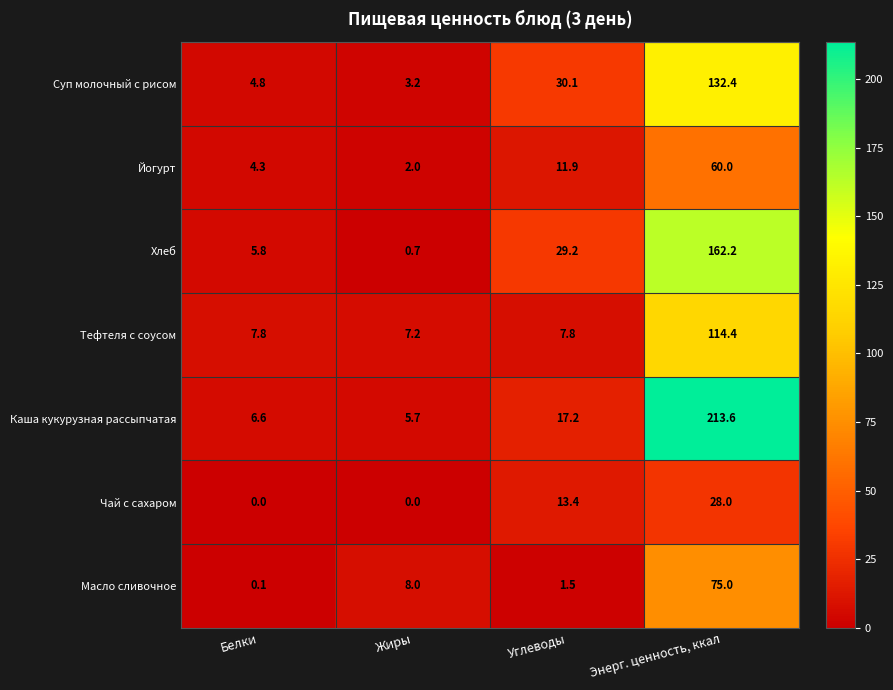

Reading right to left, list all the values displayed in this chart.

Суп молочный с рисом: 132.4	30.1	3.2	4.8
Йогурт: 60.0	11.9	2.0	4.3
Хлеб: 162.2	29.2	0.7	5.8
Тефтеля с соусом: 114.4	7.8	7.2	7.8
Каша кукурузная рассыпчатая: 213.6	17.2	5.7	6.6
Чай с сахаром: 28.0	13.4	0.0	0.0
Масло сливочное: 75.0	1.5	8.0	0.1